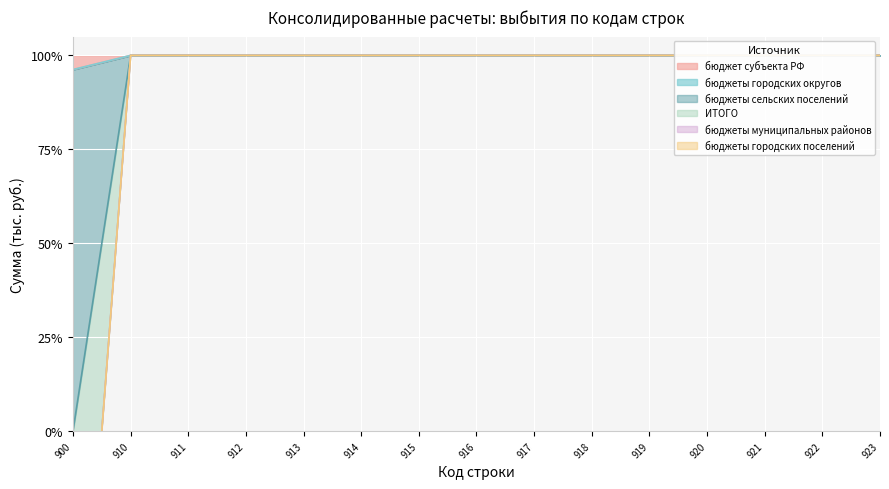

List the labels in order of бюджет субъекта РФ value, smallest first.

900, 910, 911, 912, 913, 914, 915, 916, 917, 918, 919, 920, 921, 922, 923